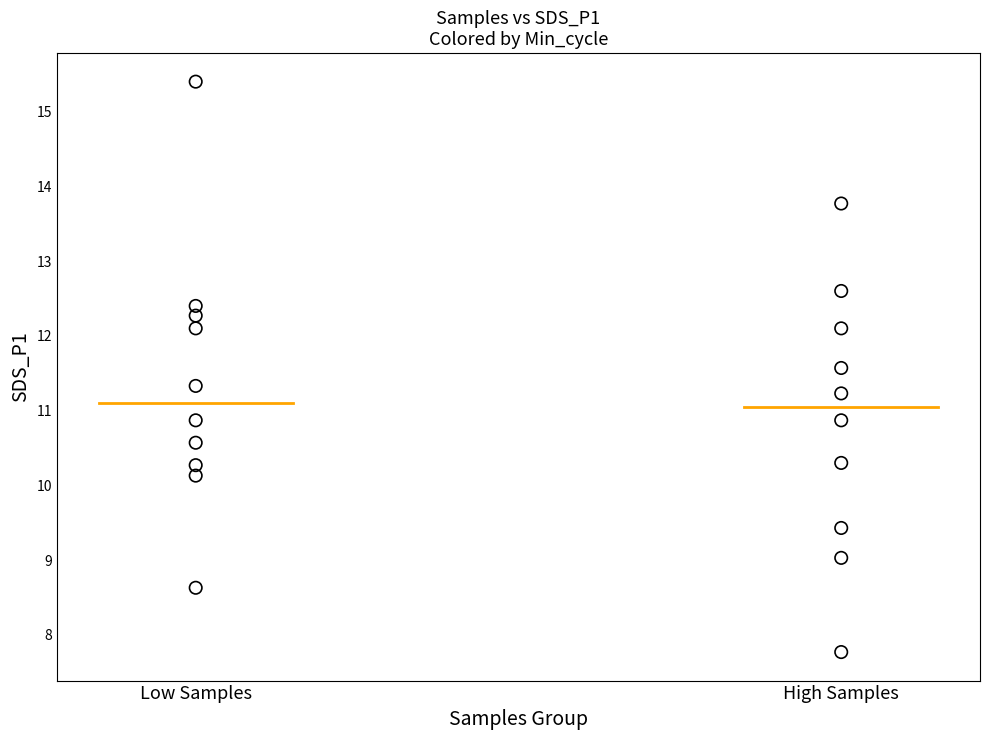

What is the range of Y values (max minus min)?

7.6